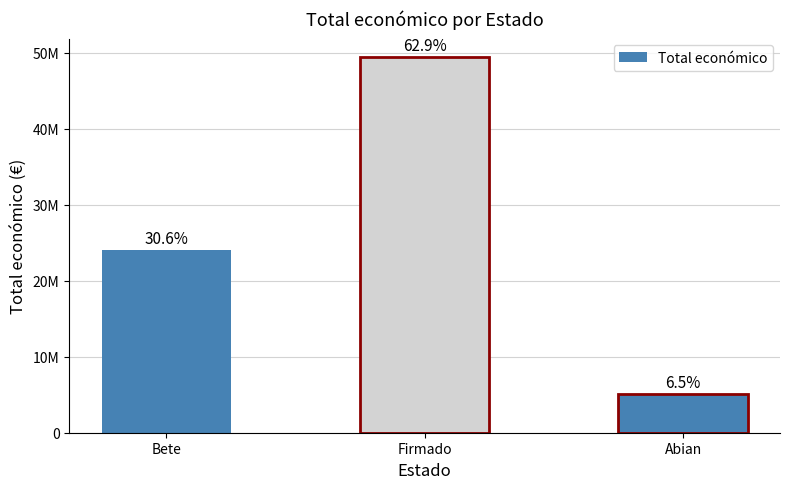

At which label does the data first exceed 24038297?

Firmado